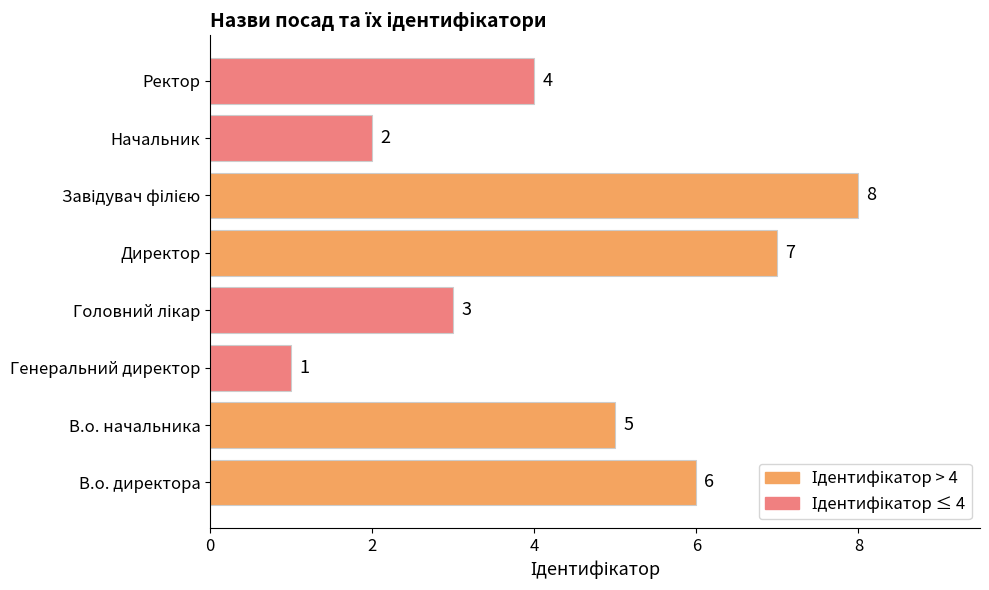

What is the greatest value displayed?

8